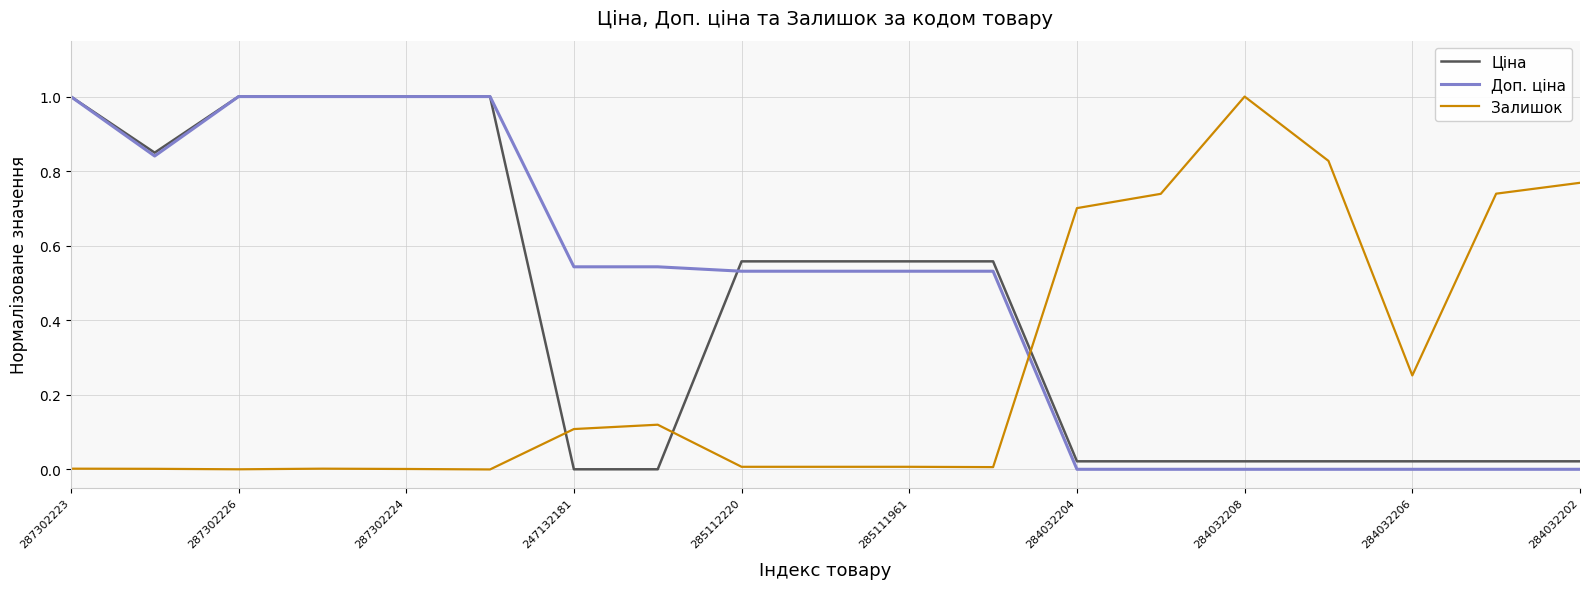

How many lines are shown in the chart?

3